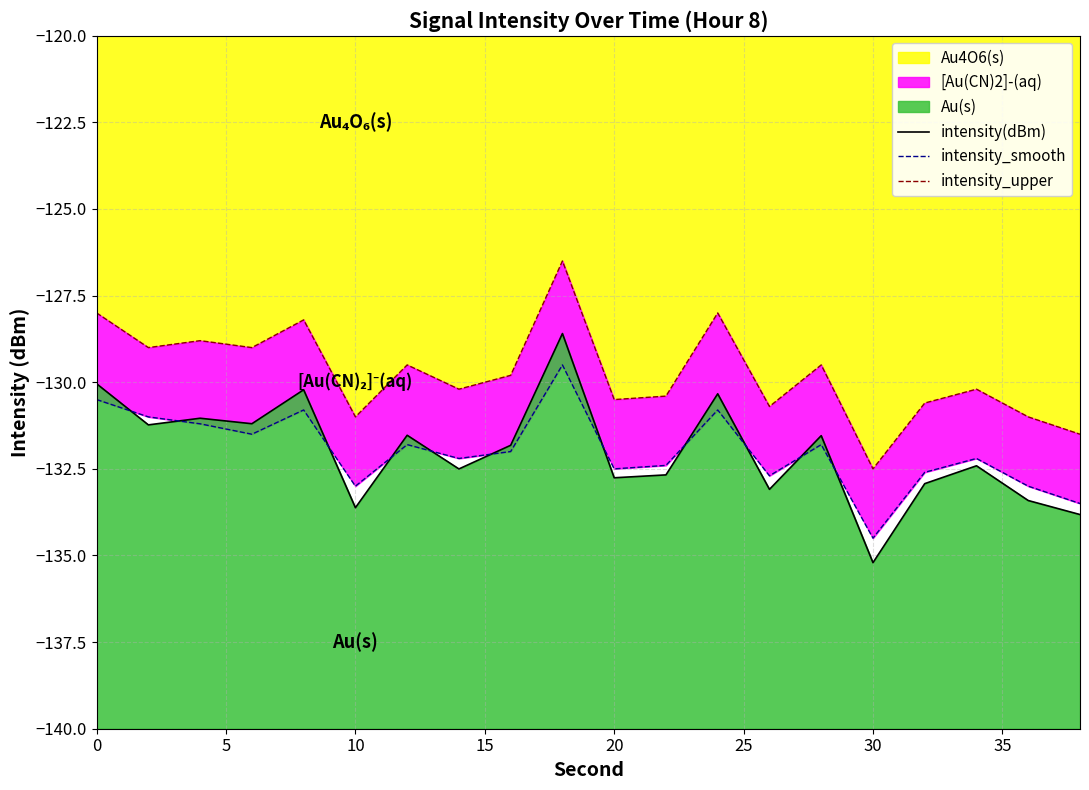

Which series has the largest range (max minus min)?

intensity(dBm)